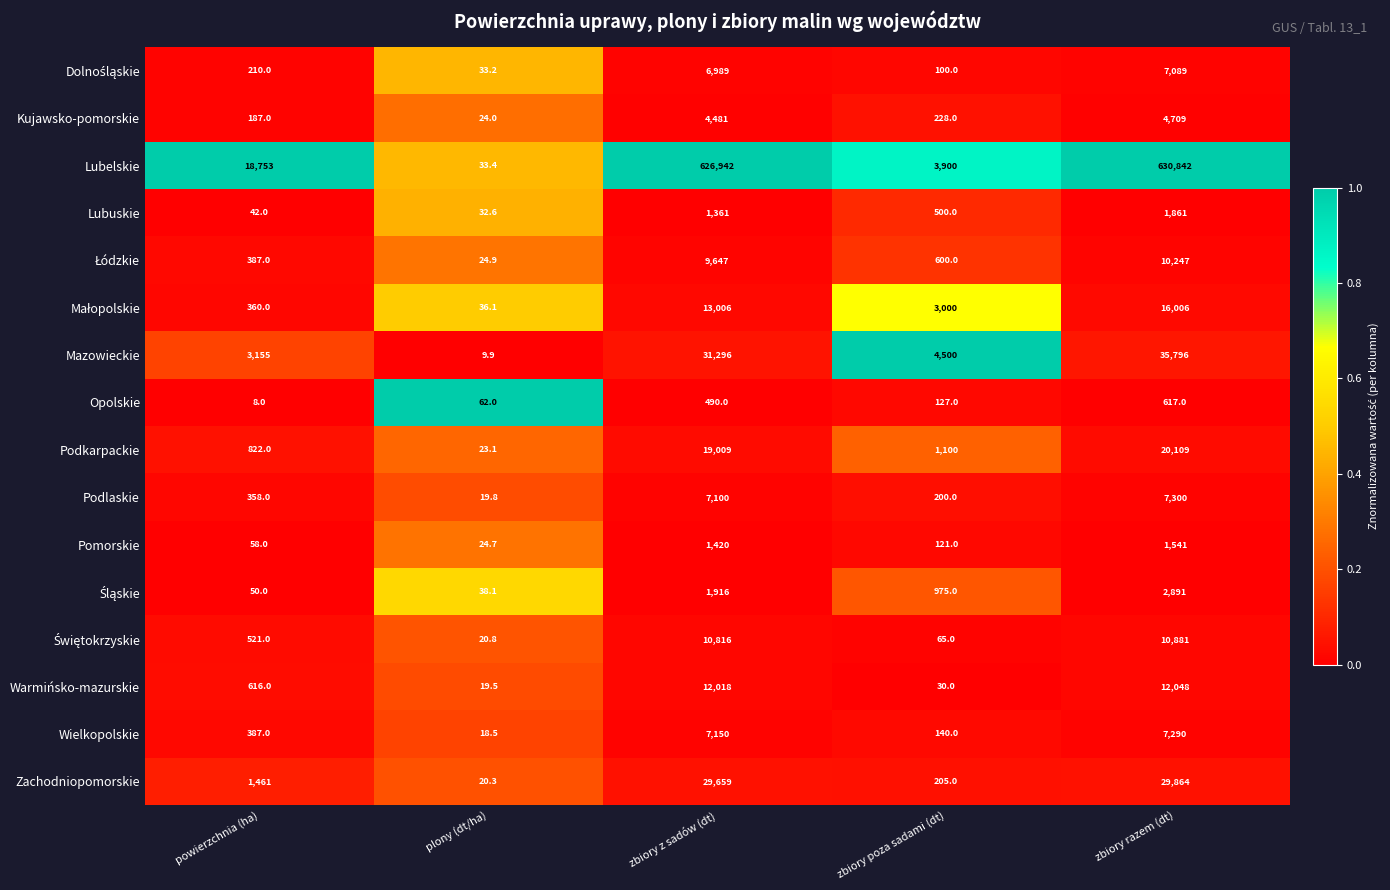

List the labels in order of Warmińsko-mazurskie value, smallest first.

plony (dt/ha), zbiory poza sadami (dt), powierzchnia (ha), zbiory z sadów (dt), zbiory razem (dt)